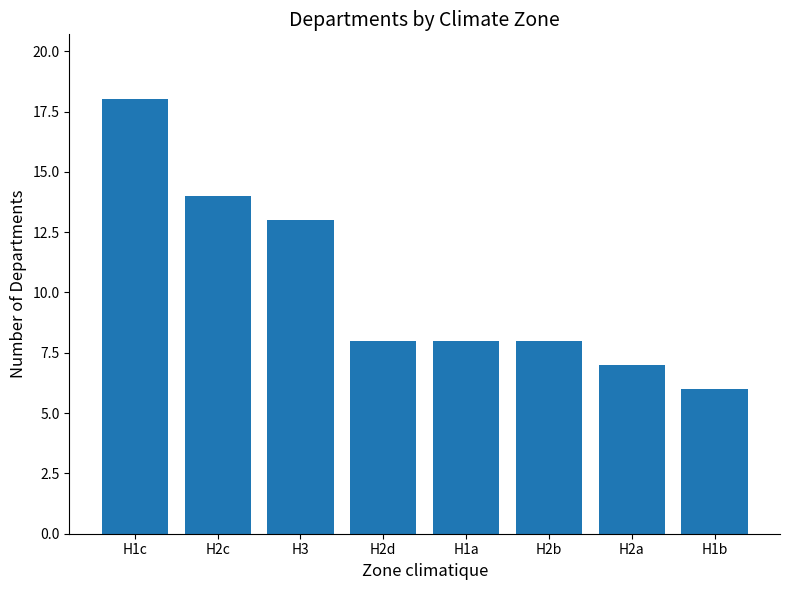

How many categories are shown in the chart?

8